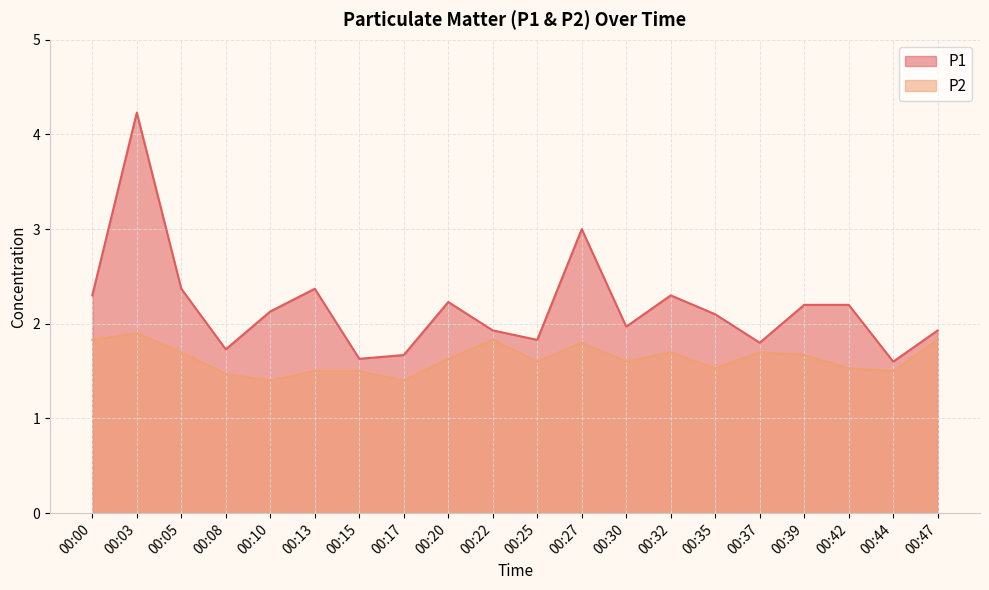

True or false: P2 and P1 intersect in this chart.

False